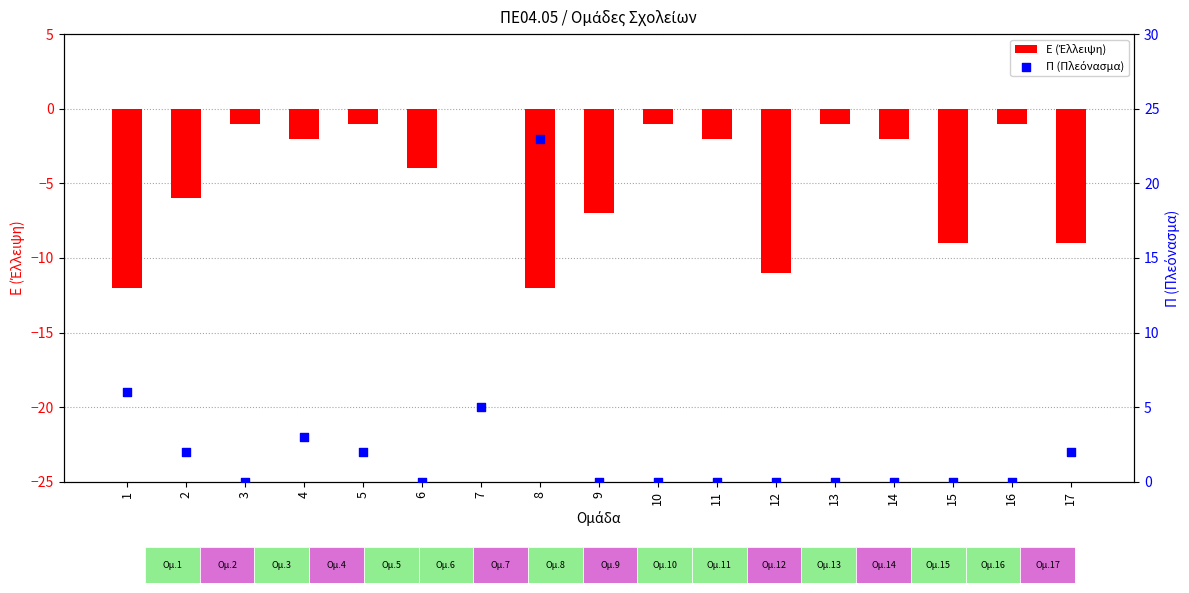

At which category is the sum across all series the highest?

8